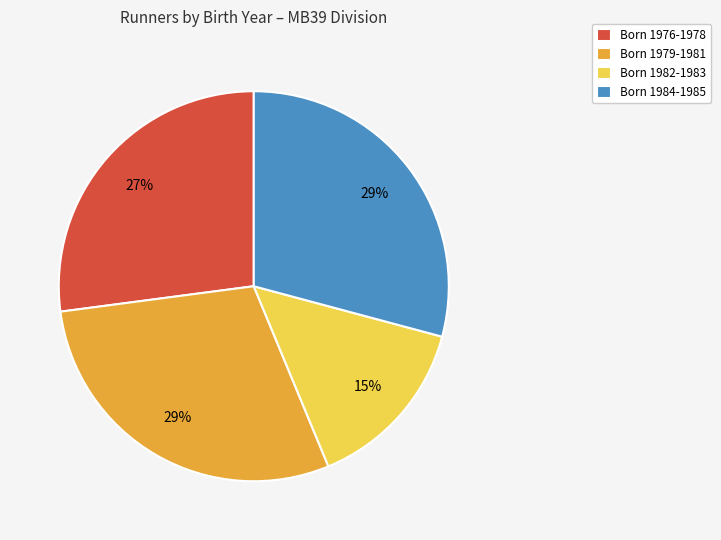

Is there a majority slice in this chart?

No